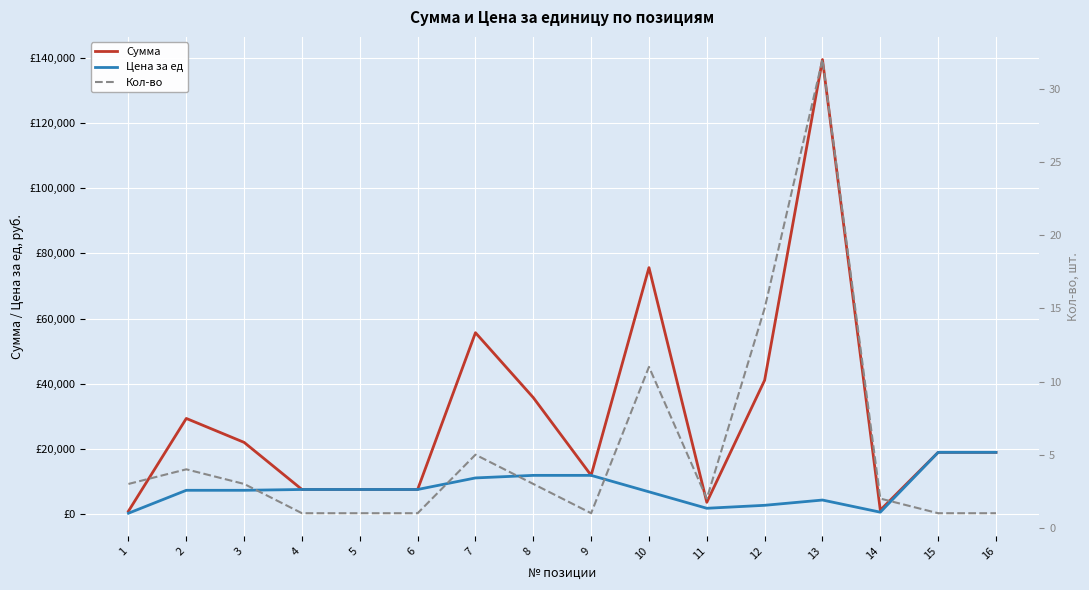

Rank the series by their maximum value, from lowest to highest.

Кол-во, Цена за ед, Сумма